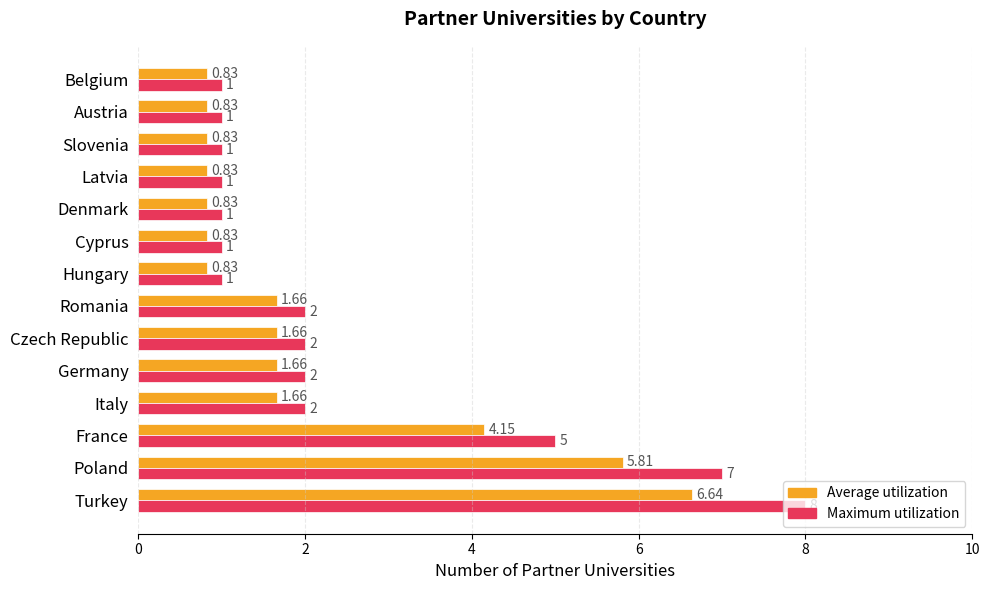

At which label is Average utilization closest to 3?

France